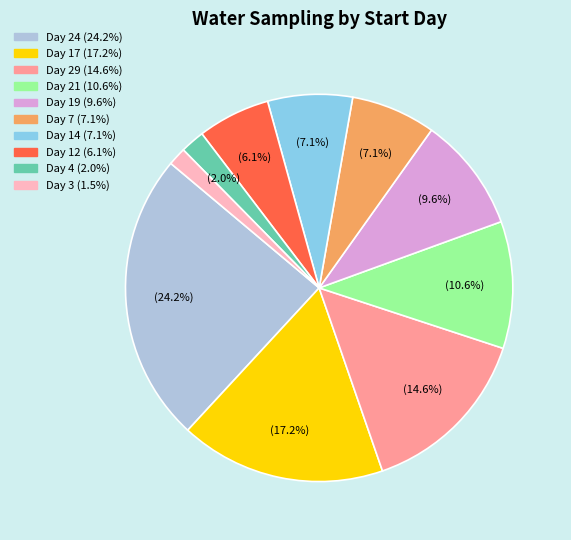

To the nearest percent, what is the difference between the largest and smallest slice percentages?

23%